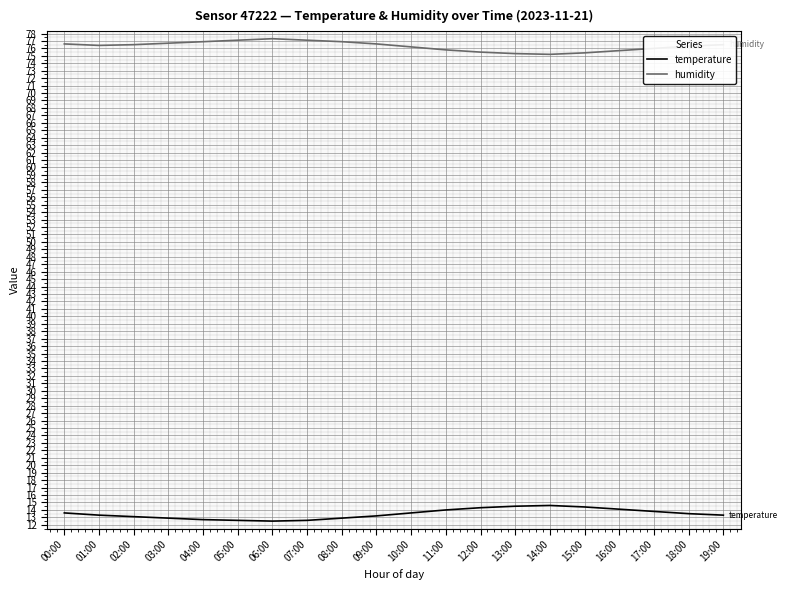

What is the sum of all humidity values?

1526.0